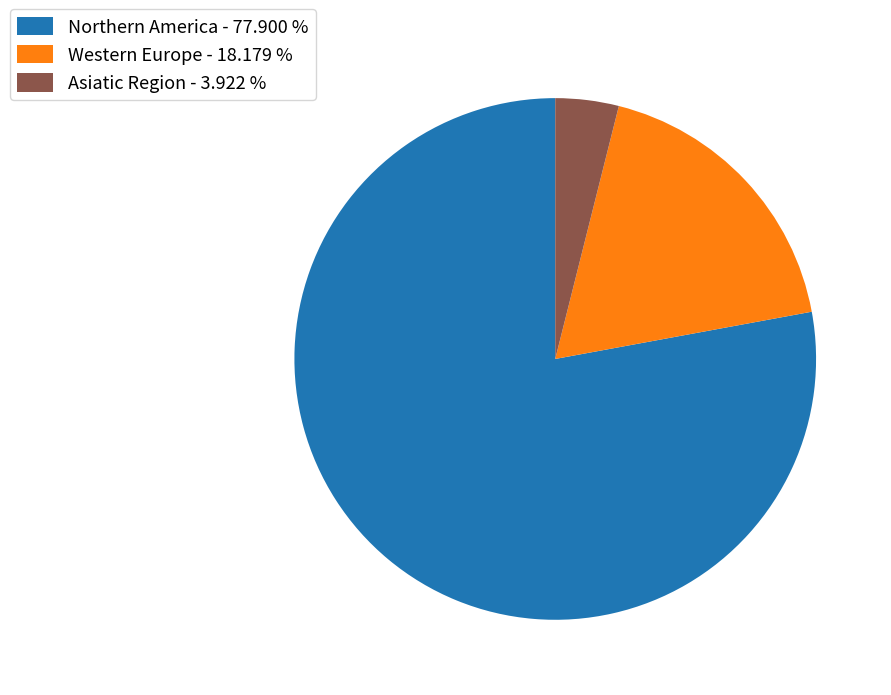

What is the largest slice in the pie chart?

Northern America - 77.900 %